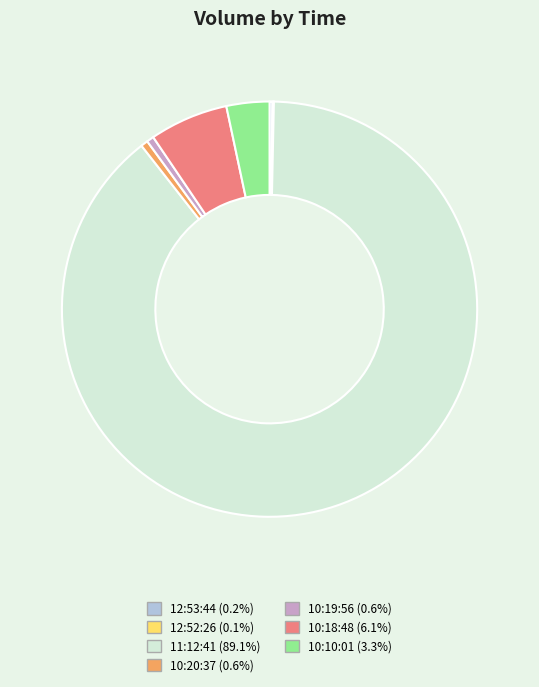

Do 11:12:41 and 10:10:01 together represent more than half of the pie?

Yes